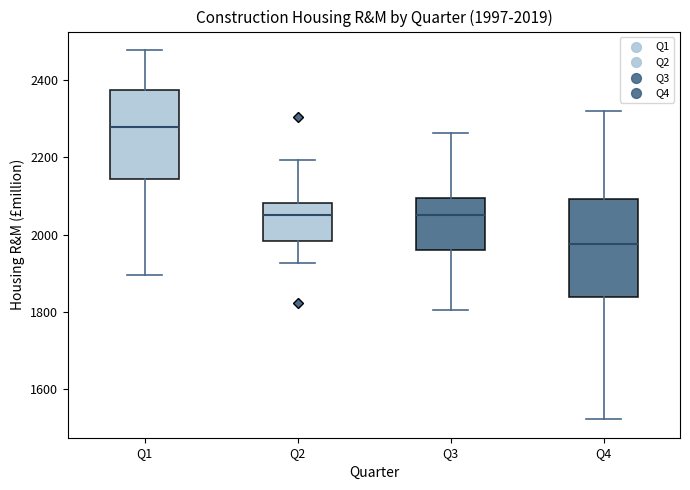

Which box is the tallest, from its lower edge to its upper edge?

Q4